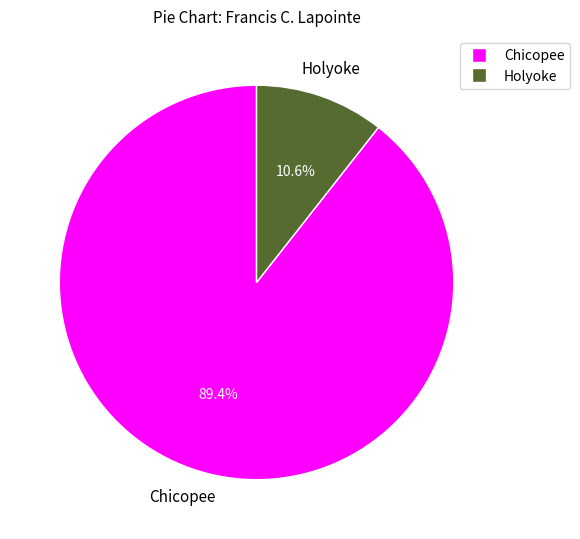

To the nearest percent, what portion does Holyoke represent?

11%